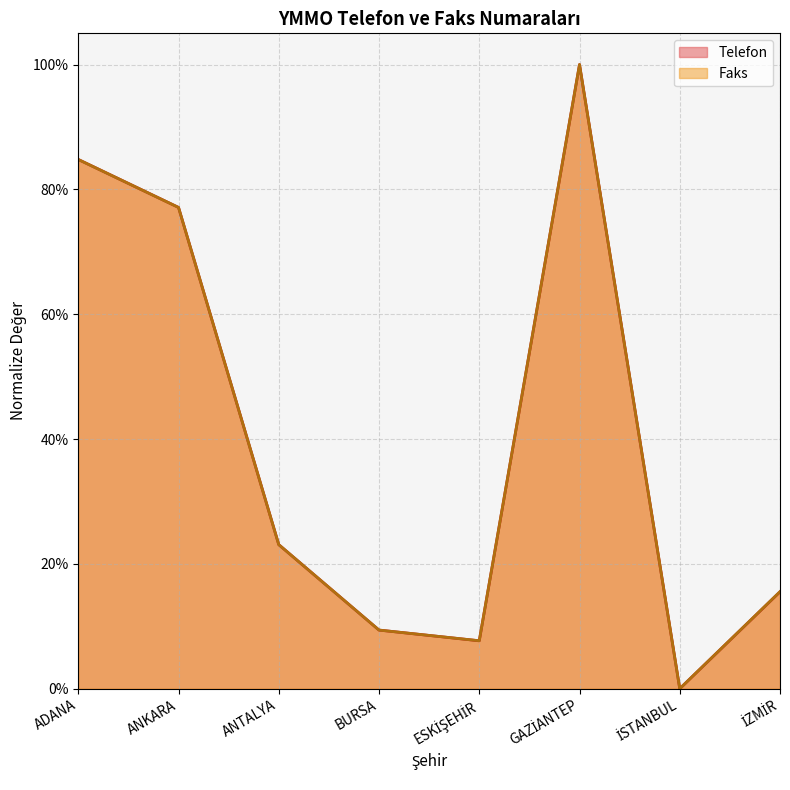

In Telefon, how many points are lower than both neighbors (excluding endpoints)?

2